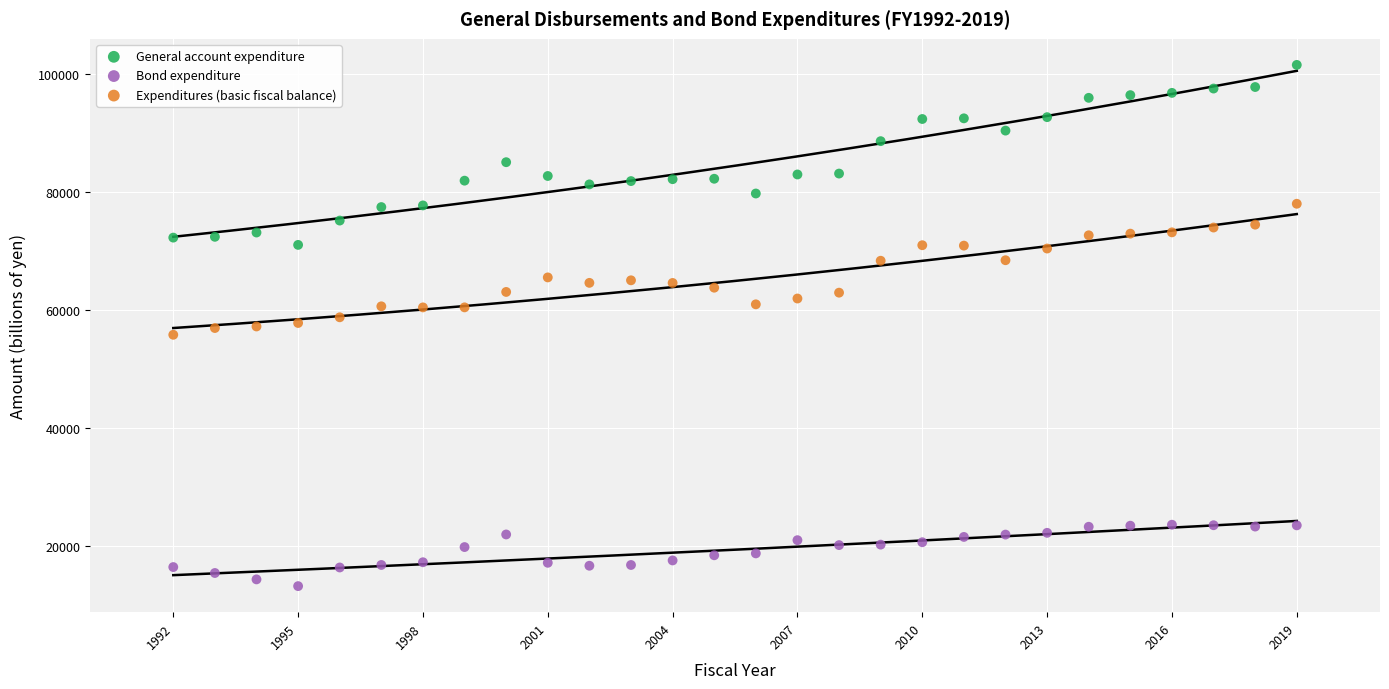

What are all the series names shown in the legend?

General account expenditure, Bond expenditure, Expenditures (basic fiscal balance)